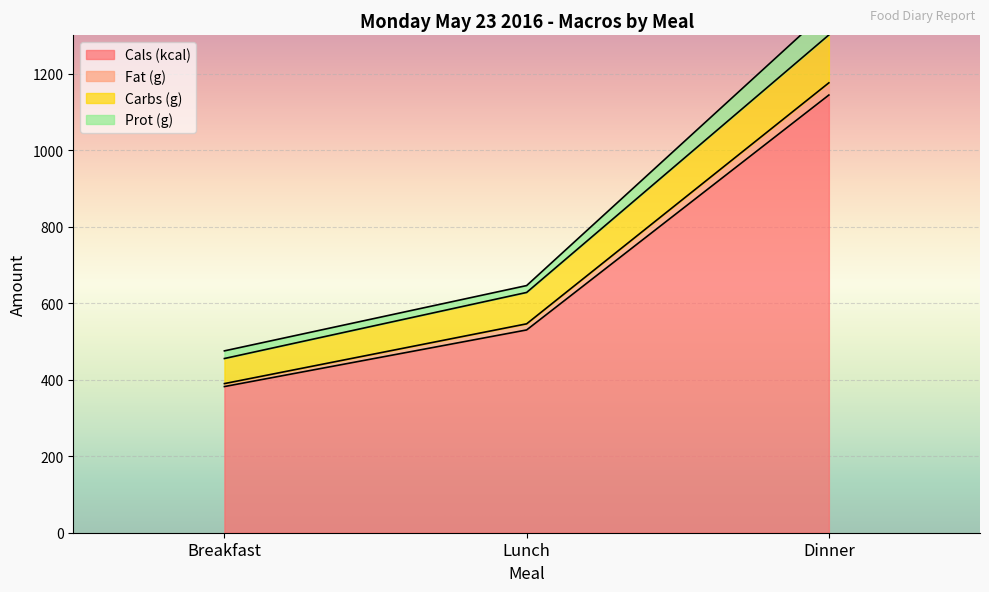

What is the minimum value for Cals (kcal)?

382